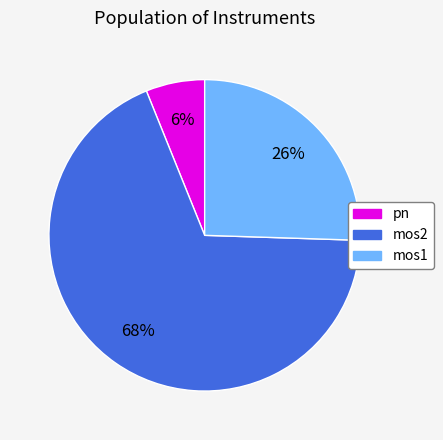

To the nearest percent, what is the average slice percentage?

33%